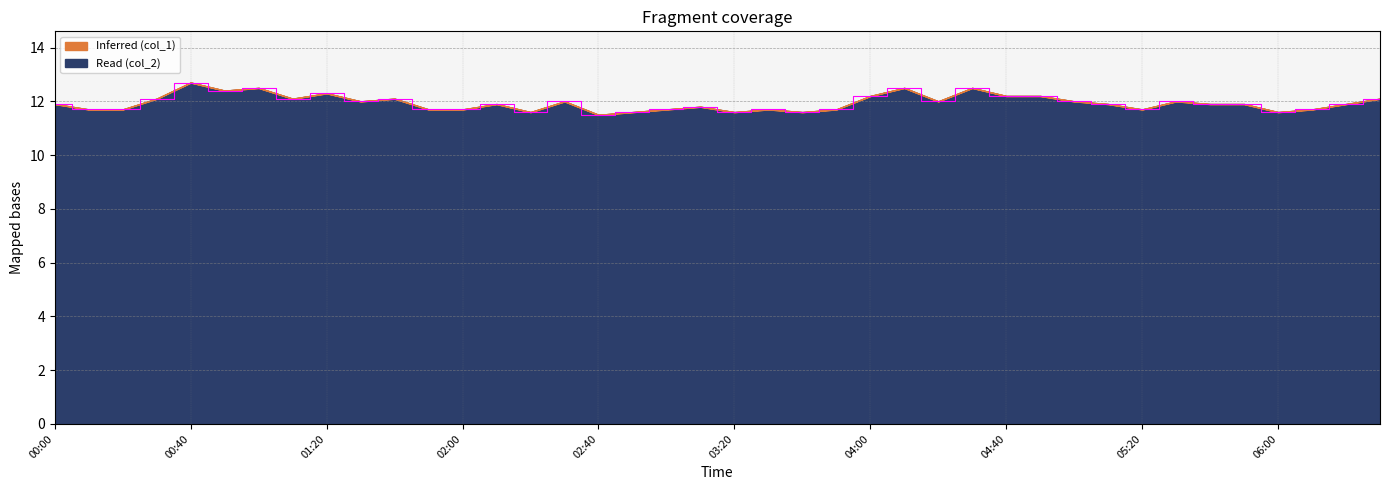

What position from the right is 03:00?

22